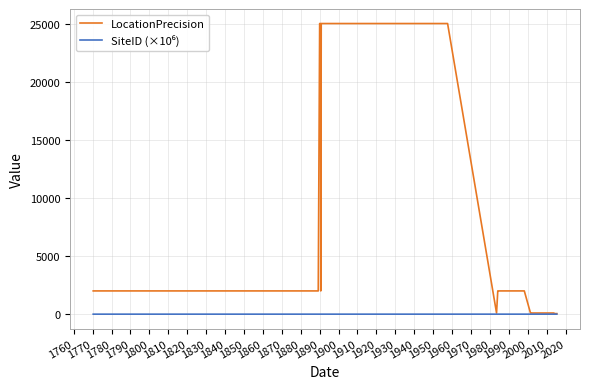

Which series has the largest total across all categories?

LocationPrecision